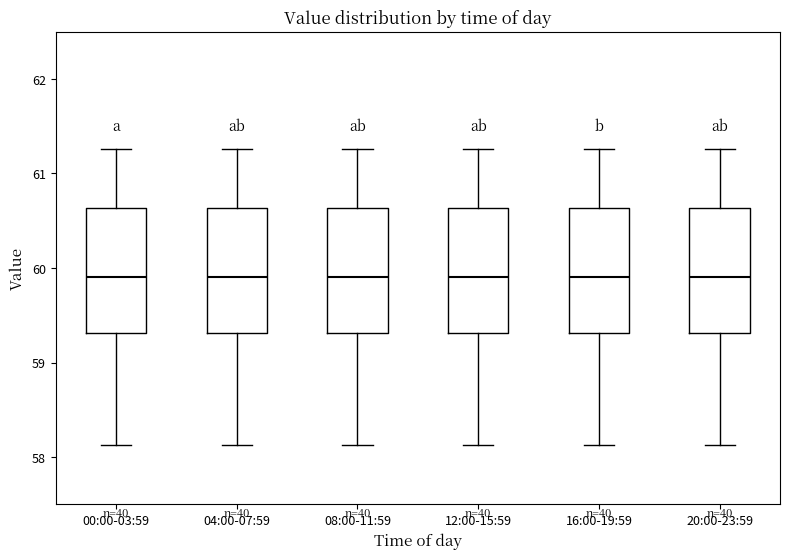

Where does the upper whisker of the box for 04:00-07:59 end on the y-axis? The values are not printed on the chart, so give them approximately, as read against the axis.

61.3